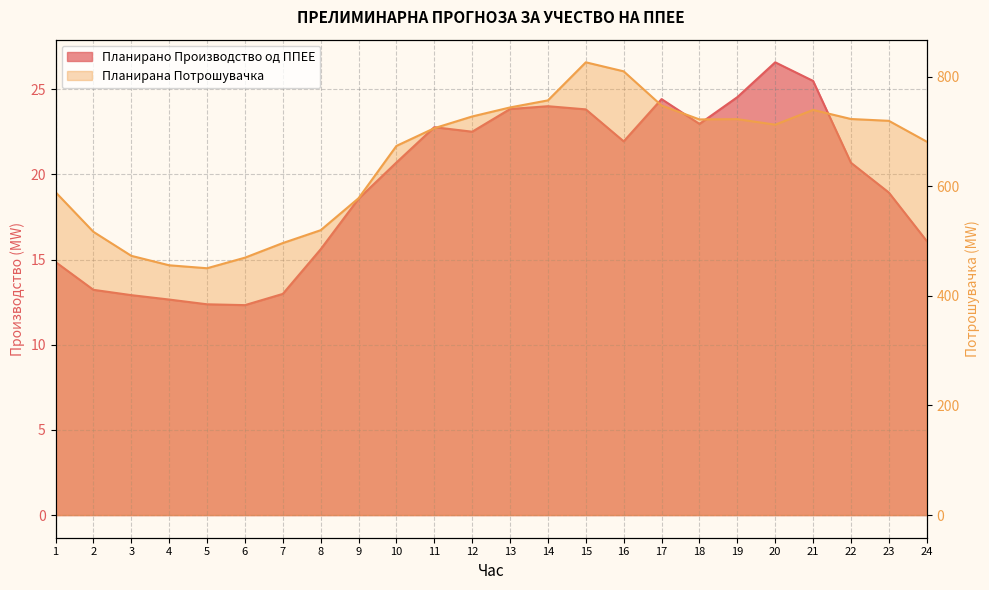

Count the number of data series in this chart.

2